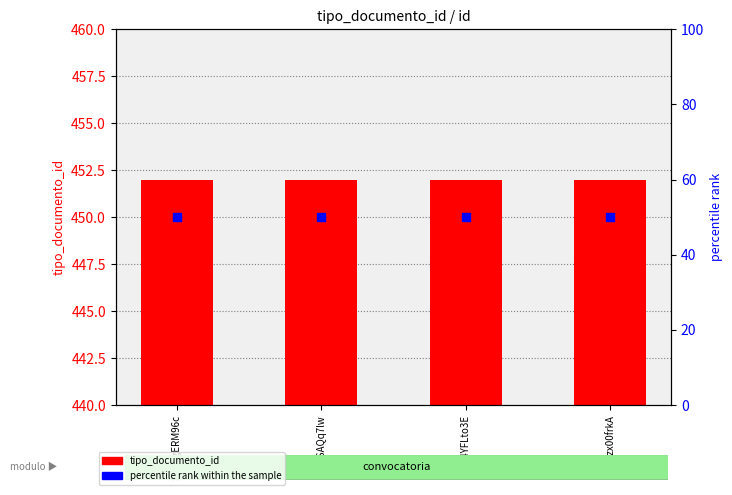

Which series has the largest Y range (max minus min)?

tipo_documento_id